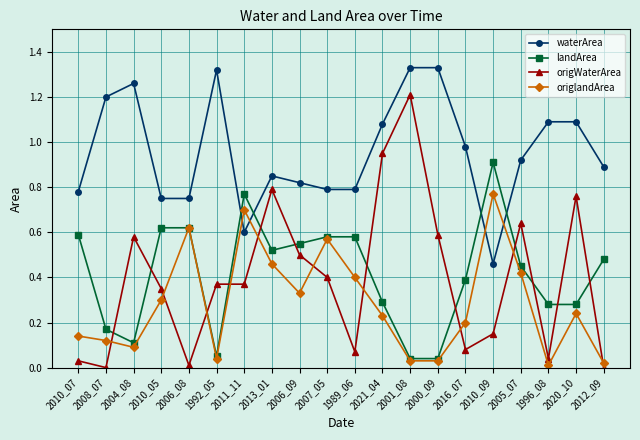

Which series changed the most between 2000_09 and 2016_07?

origWaterArea